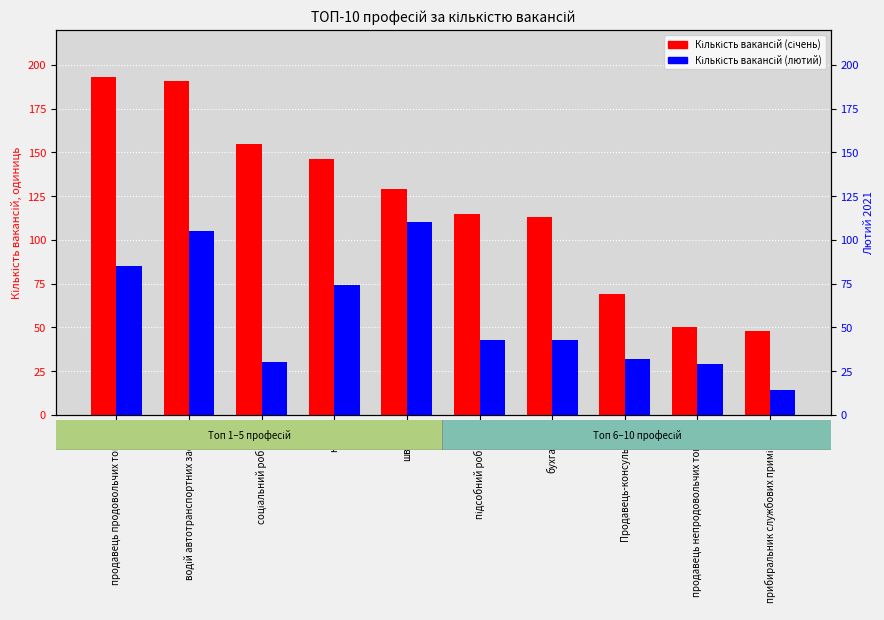

What is the sum of all Кількість вакансій (січень) values?

1209